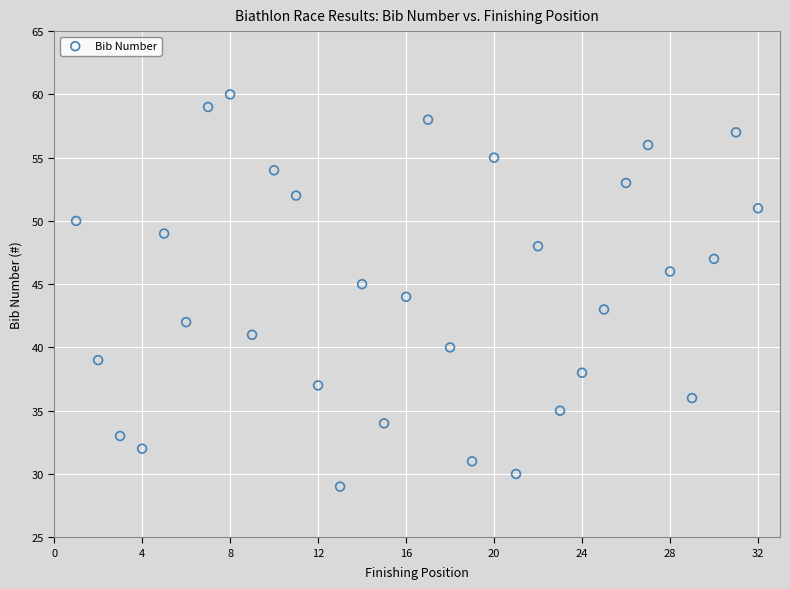

What is the range of Y values (max minus min)?

31